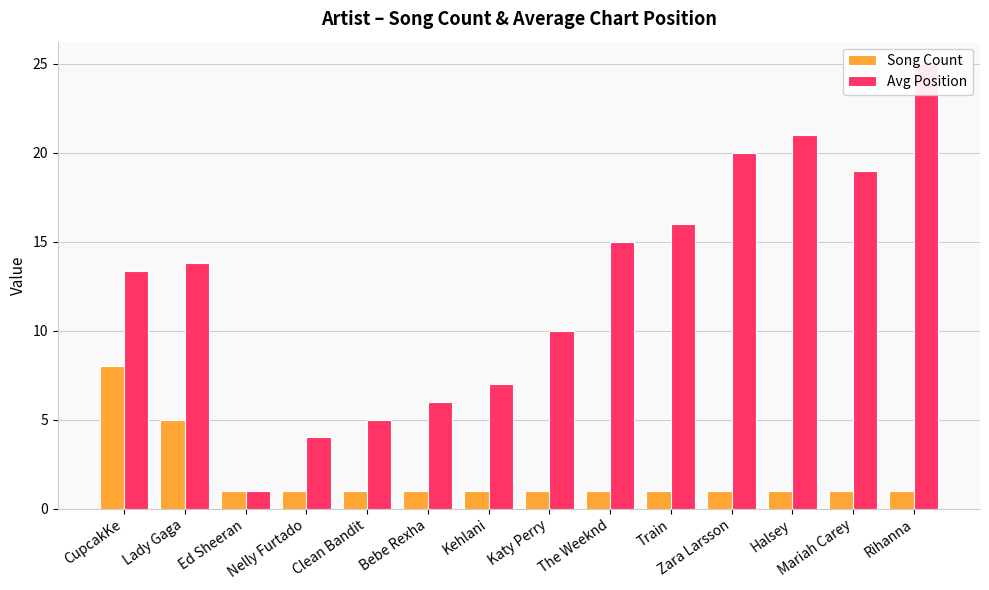

Does the chart contain any negative values?

No